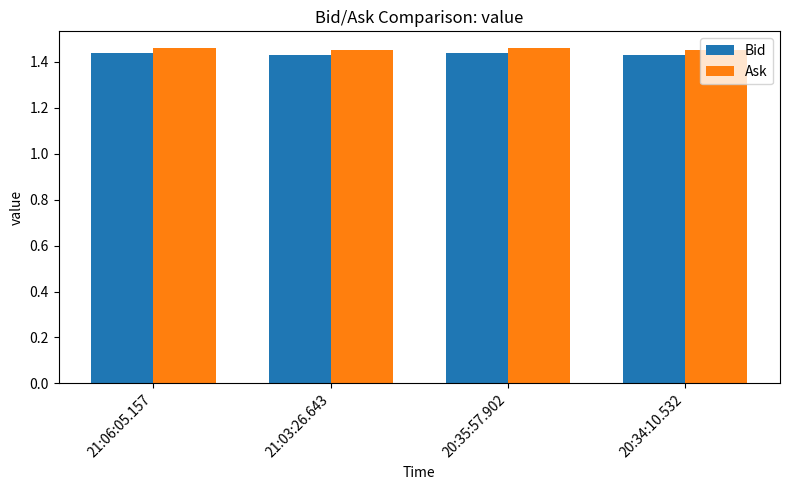

Which series has the largest total across all categories?

Ask